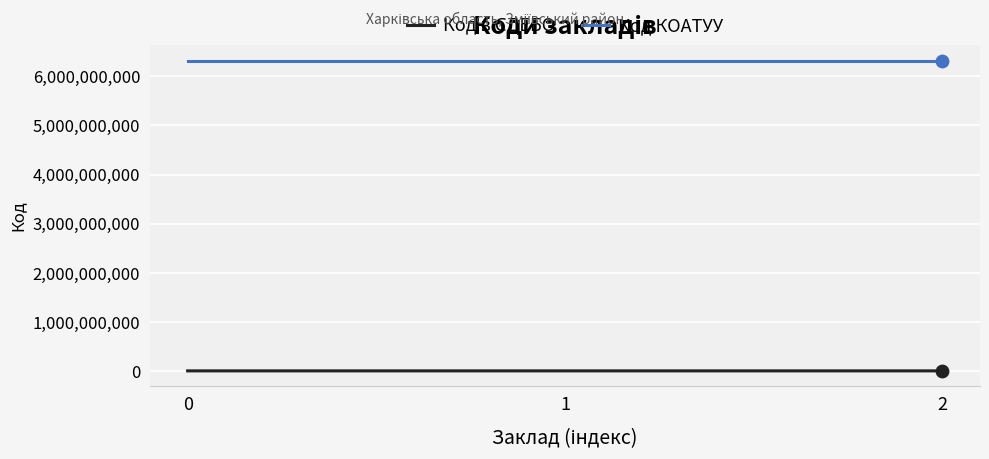

At how many categories does at least one series exceed 3308587071?

3